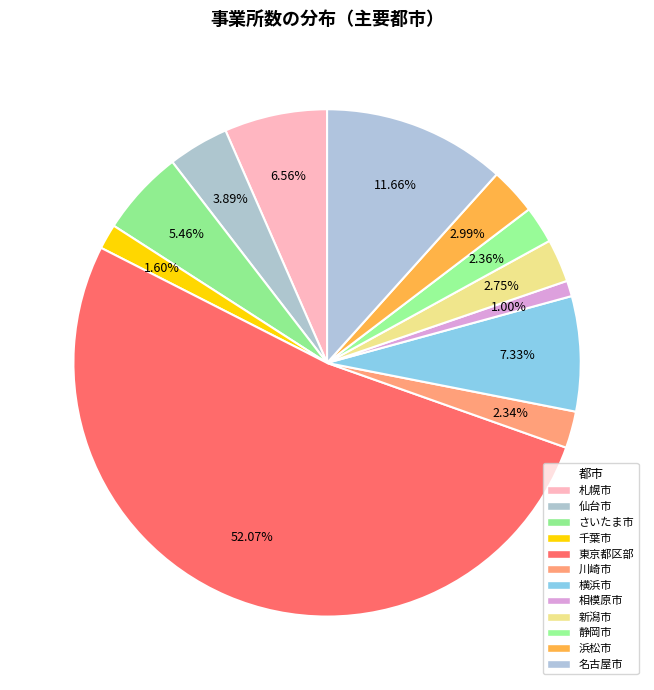

Which category accounts for the majority?

東京都区部